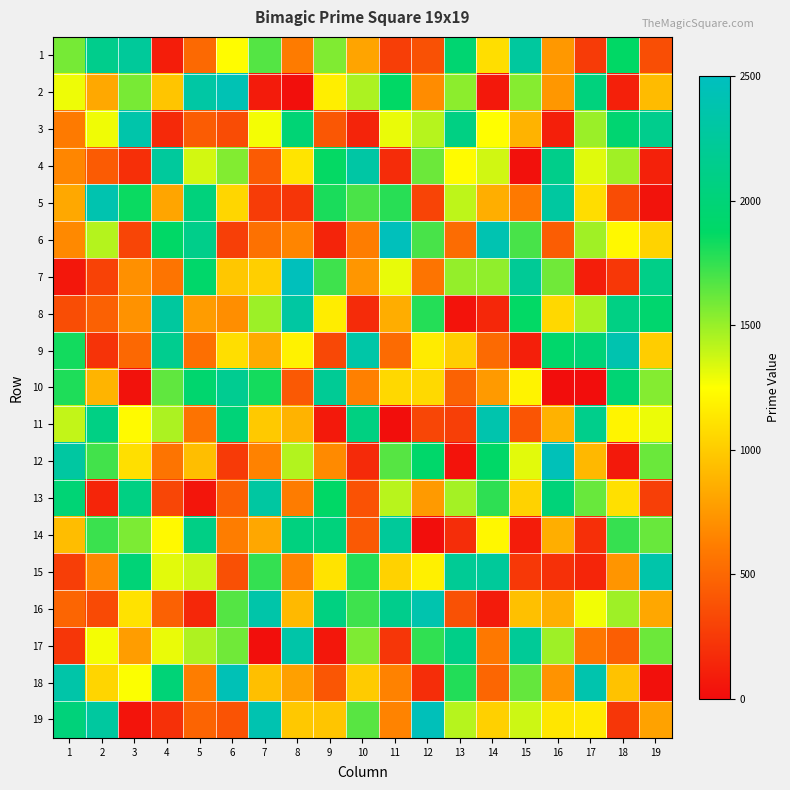

Reading right to left, transcribe all the data shown in this chart.

1: 19=359	18=1873	17=257	16=751	15=2269	14=1091	13=1951	12=379	11=269	10=809	9=1559	8=601	7=1669	6=1237	5=503	4=97	3=2237	2=2141	1=1583
2: 19=919	18=109	17=2039	16=743	15=1543	14=67	13=1531	12=691	11=1871	10=1451	9=1171	8=17	7=83	6=2423	5=2309	4=971	3=1579	2=827	1=1291
3: 19=2153	18=1949	17=1499	16=107	15=883	14=1249	13=2081	12=1429	11=1301	10=127	9=409	8=1987	7=1277	6=349	5=439	4=157	3=2351	2=1289	1=599
4: 19=113	18=1481	17=1327	16=2129	15=29	14=1367	13=1231	12=1609	11=173	10=2311	9=1861	8=1123	7=433	6=1553	5=1361	4=2251	3=191	2=431	1=661
5: 19=37	18=347	17=1087	16=2281	15=593	14=859	13=1409	12=307	11=1777	10=1693	9=1811	8=223	7=263	6=1051	5=2027	4=811	3=1847	2=2383	1=829
6: 19=1039	18=1217	17=1483	16=443	15=1697	14=2399	13=523	12=1699	11=2473	10=613	9=131	8=659	7=547	6=283	5=2131	4=1877	3=311	2=1433	1=677
7: 19=2113	18=239	17=101	16=1601	15=2213	14=1523	13=1511	12=569	11=1307	10=739	9=1721	8=2467	7=1019	6=977	5=1901	4=571	3=709	2=293	1=61
8: 19=1931	18=2089	17=1459	16=1063	15=1867	14=151	13=43	12=1787	11=853	10=167	9=1163	8=2297	7=1493	6=701	5=769	4=2267	3=719	2=463	1=353
9: 19=1009	18=2389	17=1999	16=1913	15=103	14=509	13=1013	12=1153	11=521	10=2333	9=331	8=1187	7=839	6=1093	5=541	4=2161	3=499	2=211	1=1831
10: 19=1549	18=1973	17=5	16=7	15=1193	14=761	13=467	12=1069	11=1061	10=631	9=2207	8=421	7=1823	6=2179	5=1933	4=1637	3=31	2=887	1=1801
11: 19=1297	18=1201	17=2137	16=877	15=397	14=2377	13=281	12=313	11=13	10=2069	9=73	8=881	7=991	6=2003	5=557	4=1453	3=1229	2=2087	1=1399
12: 19=1613	18=71	17=907	16=2447	15=1319	14=1889	13=41	12=1907	11=1663	10=163	9=683	8=1439	7=643	6=251	5=937	4=563	3=1097	2=1709	1=2293
13: 19=277	18=1103	17=1621	16=2011	15=1031	14=1759	13=1471	12=757	11=1423	10=383	9=1879	8=607	7=2287	6=457	5=53	4=317	3=2083	2=137	1=1979
14: 19=1619	18=1741	17=193	16=857	15=89	14=1213	13=179	12=11	11=2239	10=419	9=2029	8=2053	7=821	6=617	5=2099	4=1223	3=1571	2=1733	1=929
15: 19=2357	18=733	17=139	16=199	15=241	14=2243	13=2203	12=1181	11=1033	10=1783	9=1117	8=653	7=1747	6=367	5=1381	4=1321	3=1993	2=673	1=271
16: 19=823	18=1489	17=1283	16=863	15=947	14=79	13=373	12=2381	11=2143	10=1723	9=2063	8=911	7=2347	6=1667	5=149	4=461	3=1109	2=337	1=487
17: 19=1607	18=449	17=577	16=1487	15=2221	14=587	13=2111	12=1753	11=227	10=1567	9=59	8=2339	7=19	6=1597	5=1447	4=1303	3=773	2=1279	1=233
18: 19=23	18=953	17=2371	16=727	15=1627	14=491	13=1789	12=181	11=641	10=997	9=401	8=787	7=941	6=2441	5=619	4=1997	3=1259	2=1049	1=2341
19: 19=797	18=229	17=1151	16=1129	15=1373	14=1021	13=1427	12=2459	11=647	10=1657	9=967	8=983	7=2393	6=389	5=479	4=197	3=47	2=2273	1=2017